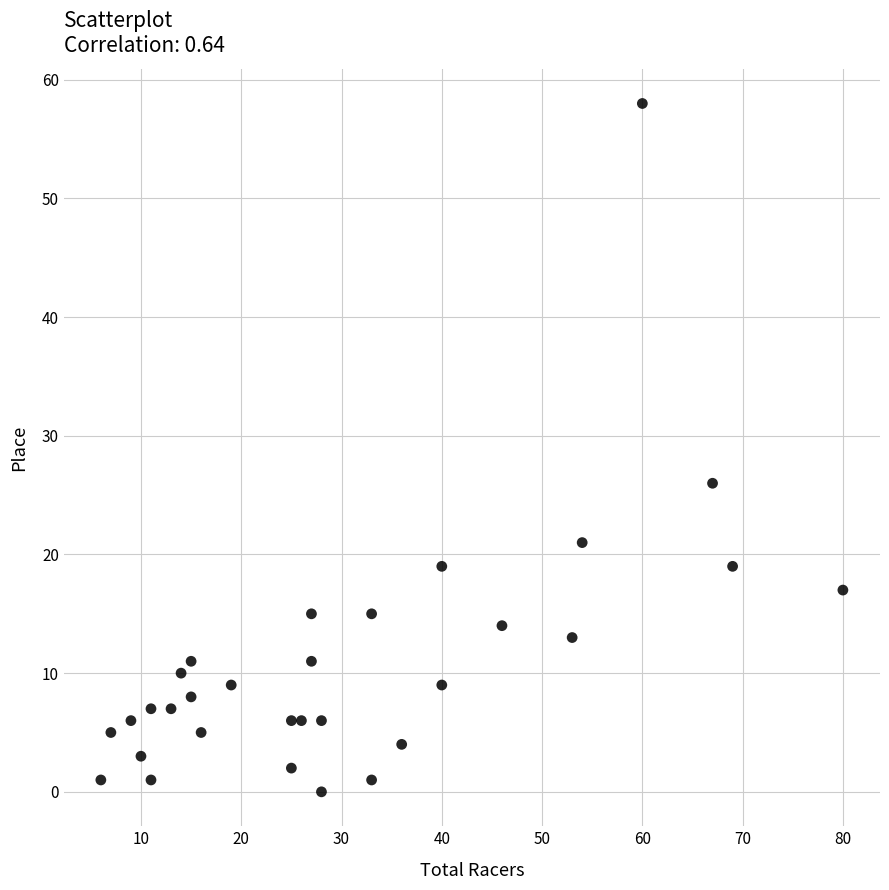

What Y value in the scatter plot is closest to 29?

26